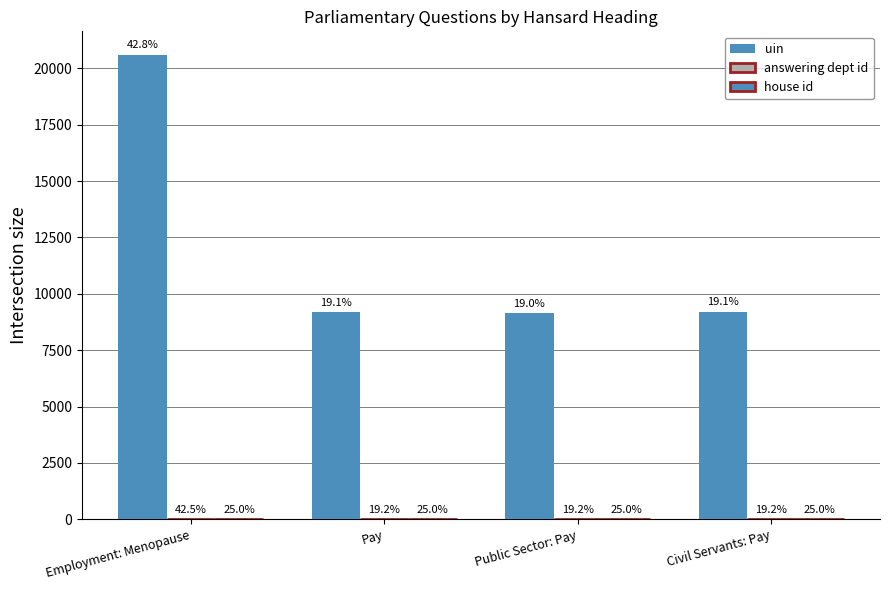

Does the chart contain stacked bars?

No